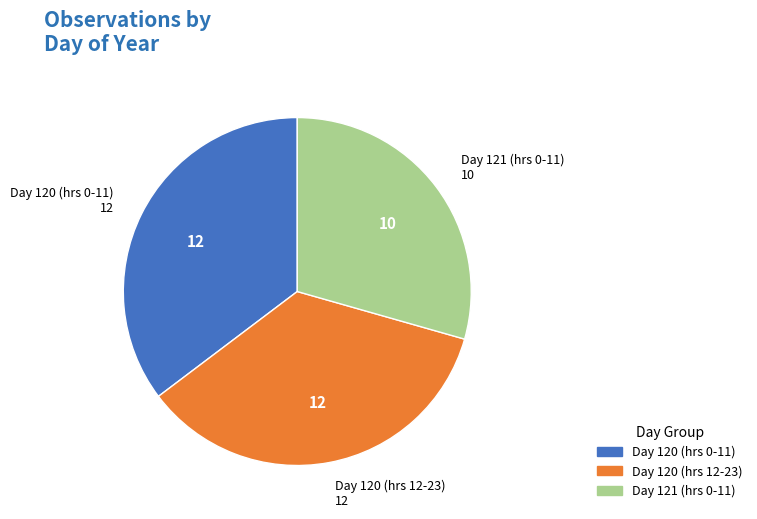

Is there a majority slice in this chart?

No